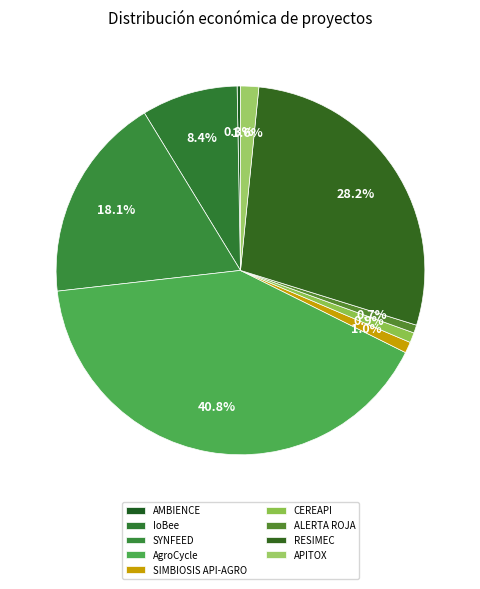

To the nearest percent, what is the difference between the AMBIENCE and RESIMEC slice percentages?

28%